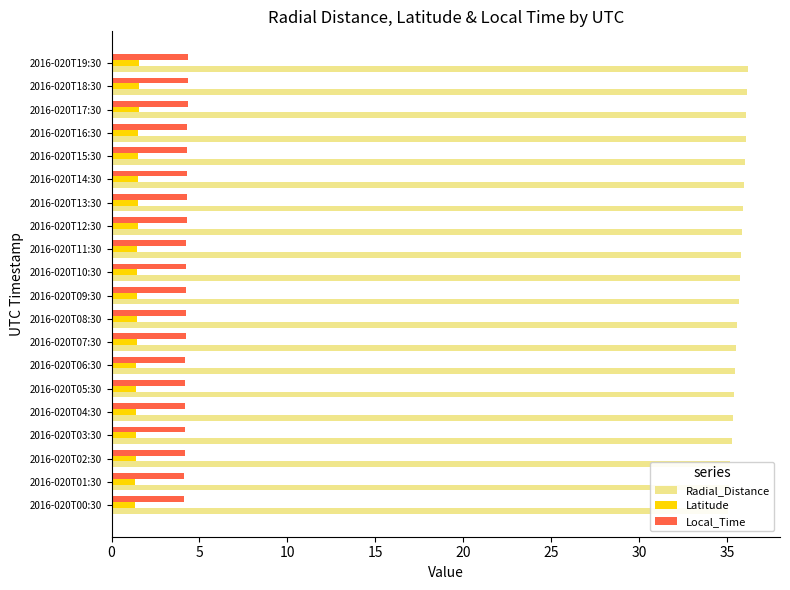

What is the minimum value shown in the chart?

1.3